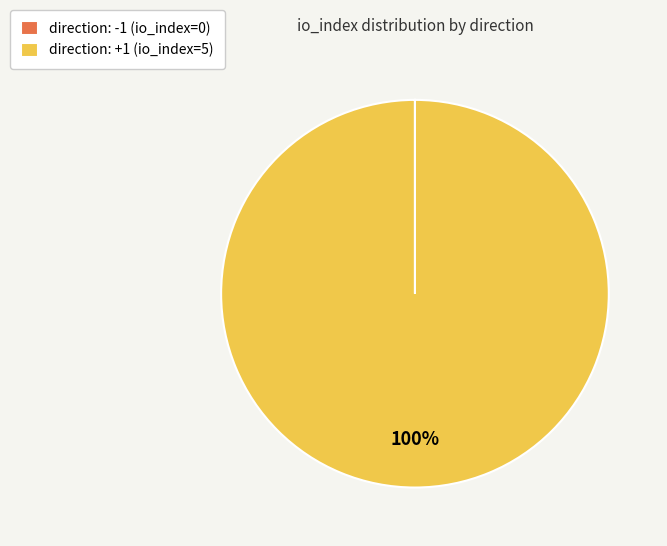

To the nearest percent, what is the difference between the largest and smallest slice percentages?

100%